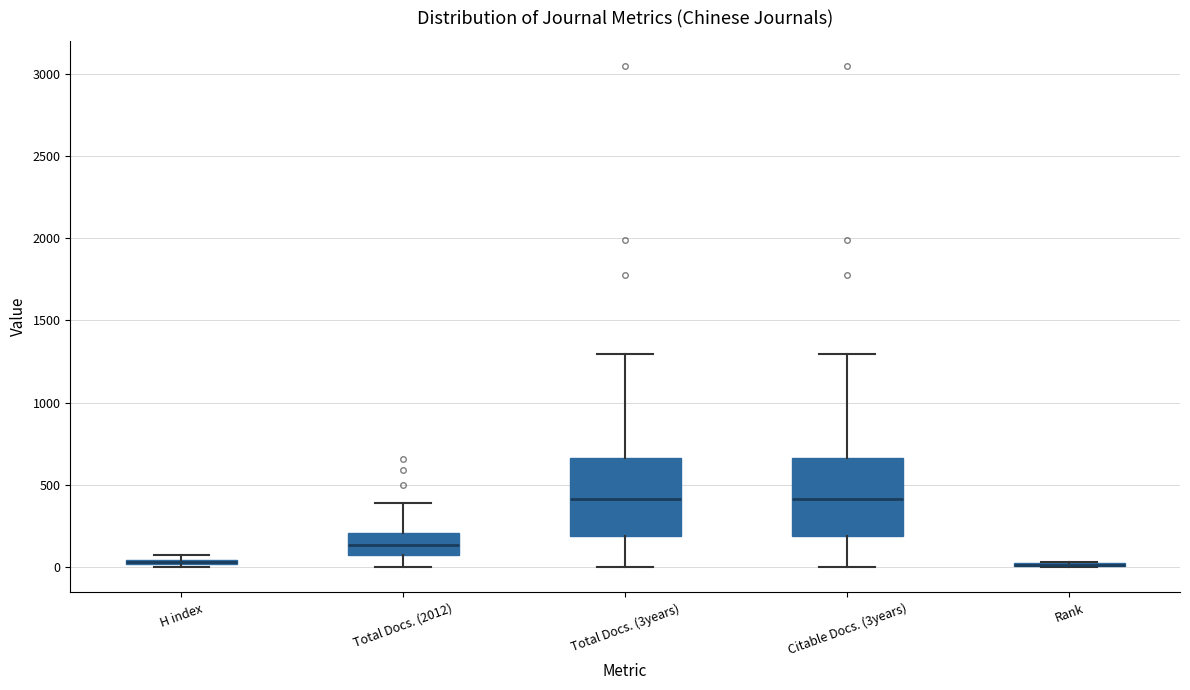

Where is the lower edge of the box for Total Docs. (3years) on the y-axis? The values are not printed on the chart, so give them approximately, as read against the axis.

200